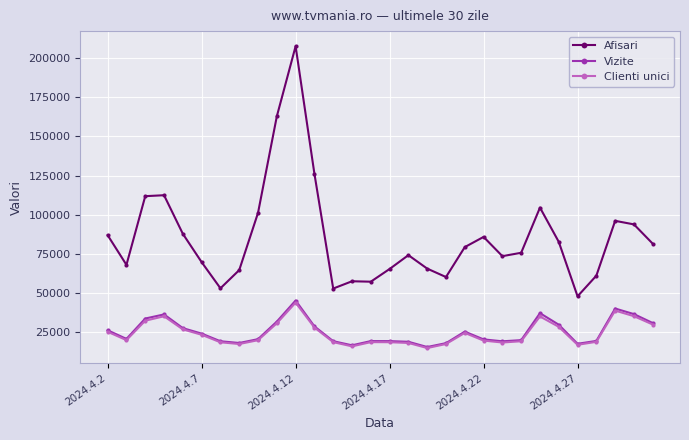

Which series has the widest spread of values?

Afisari